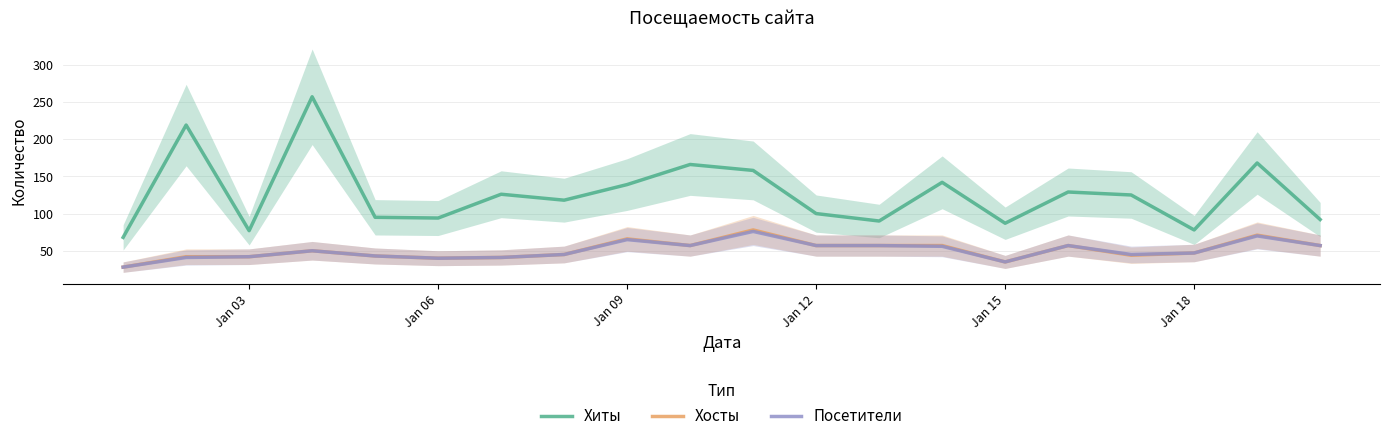

How many values in the Посетители series exceed 50?

9